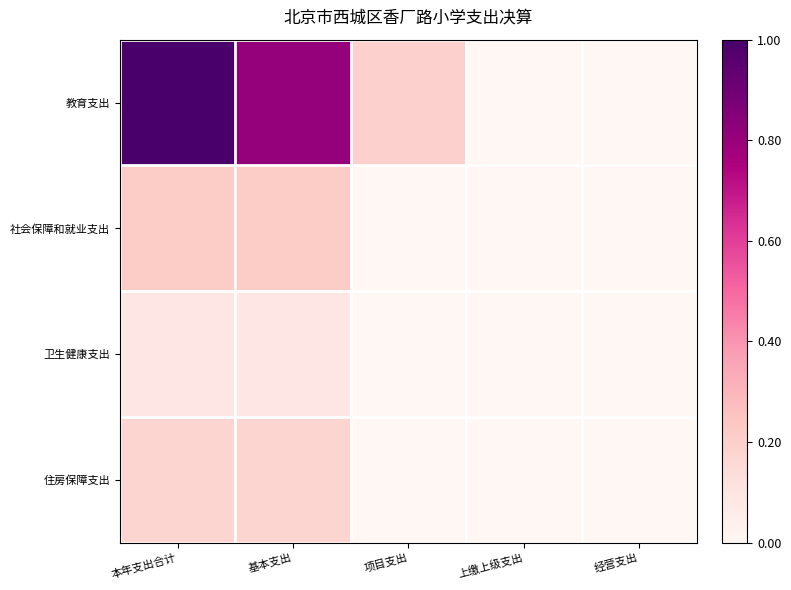

At which category is the sum across all series the highest?

本年支出合计